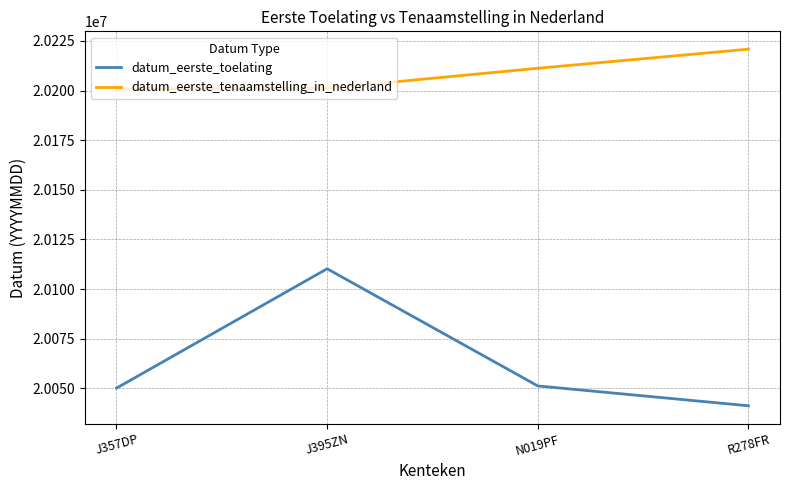

What are all the series names shown in the legend?

datum_eerste_toelating, datum_eerste_tenaamstelling_in_nederland